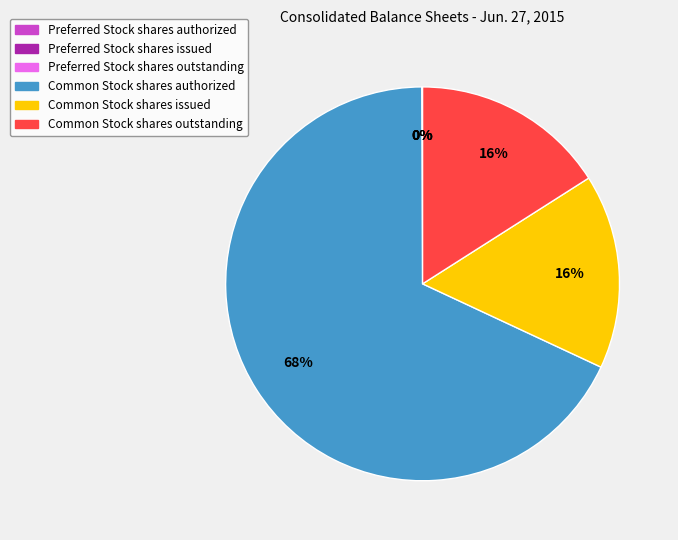

Is it true that Common Stock shares authorized is 54% of the pie?

False